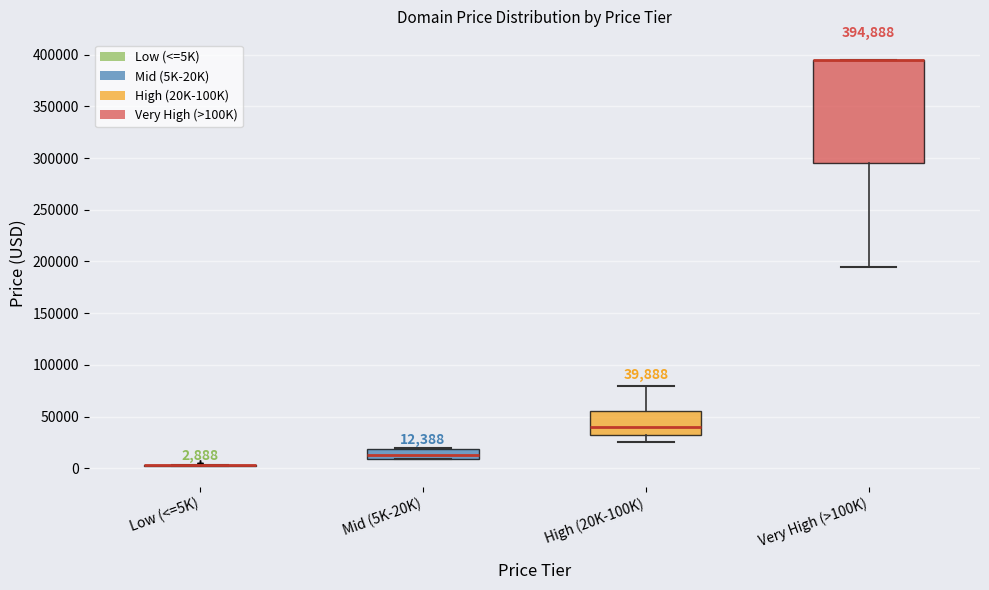

Which box is the tallest, from its lower edge to its upper edge?

Very High (>100K)